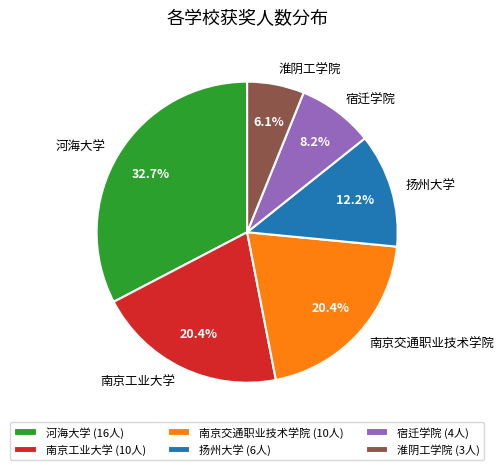

Does 南京工业大学 represent more than half of the total?

No